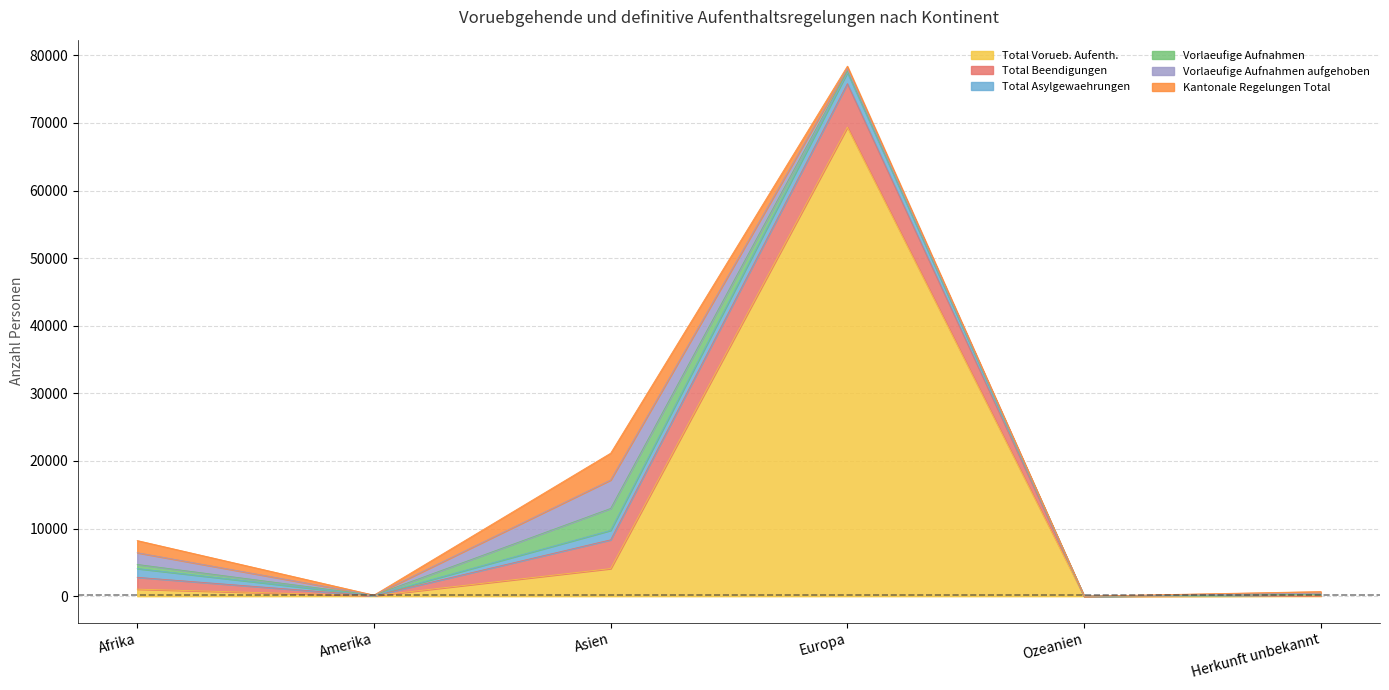

What are all the series names shown in the legend?

Total Vorueb. Aufenth., Total Beendigungen, Total Asylgewaehrungen, Vorlaeufige Aufnahmen, Vorlaeufige Aufnahmen aufgehoben, Kantonale Regelungen Total